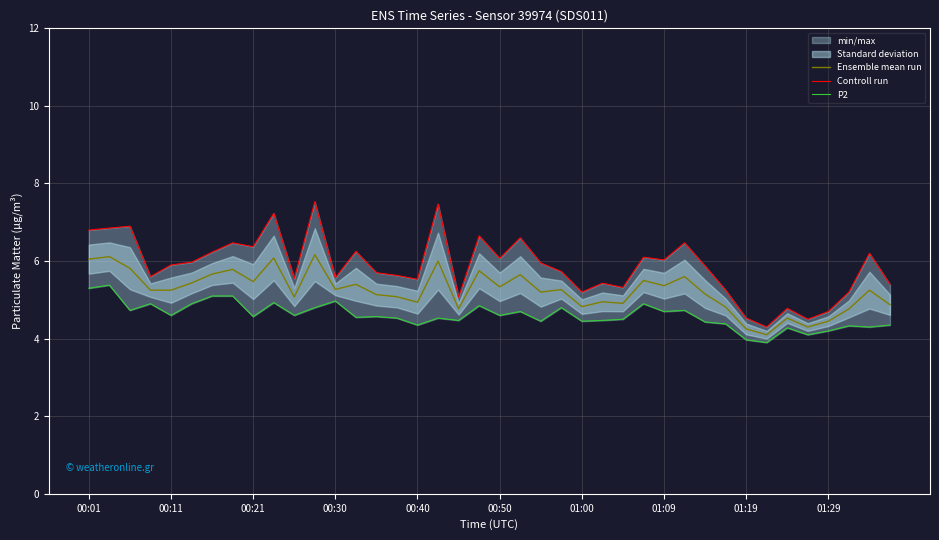

The Ensemble mean run series shows 6.0 at 00:01. True or false?

True